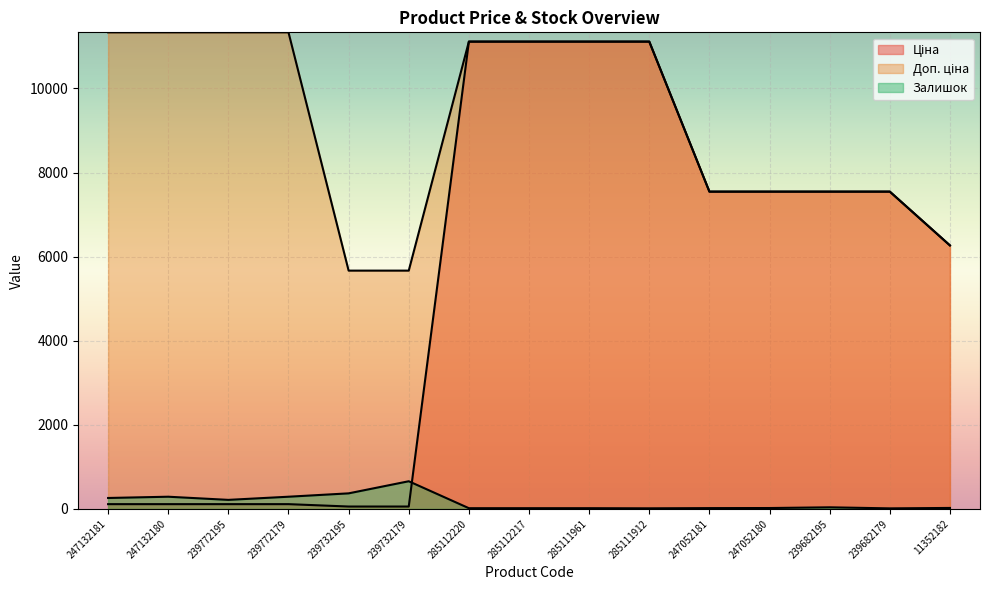

What value does the Доп. ціна series have at 239772195?

11334.0